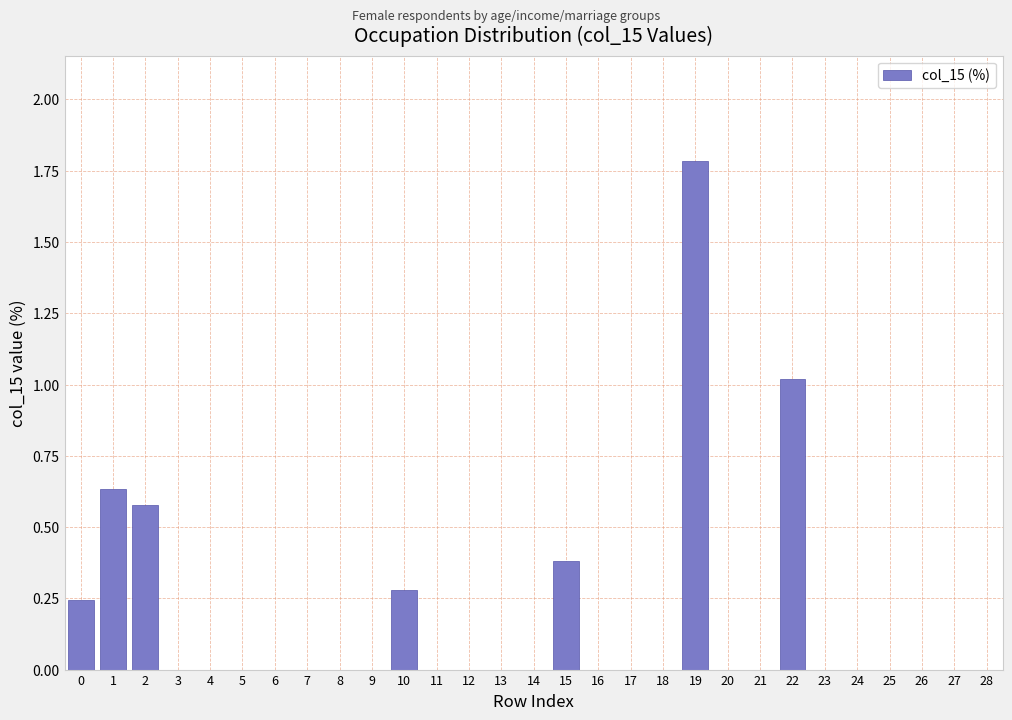

What is the greatest value displayed?

1.8